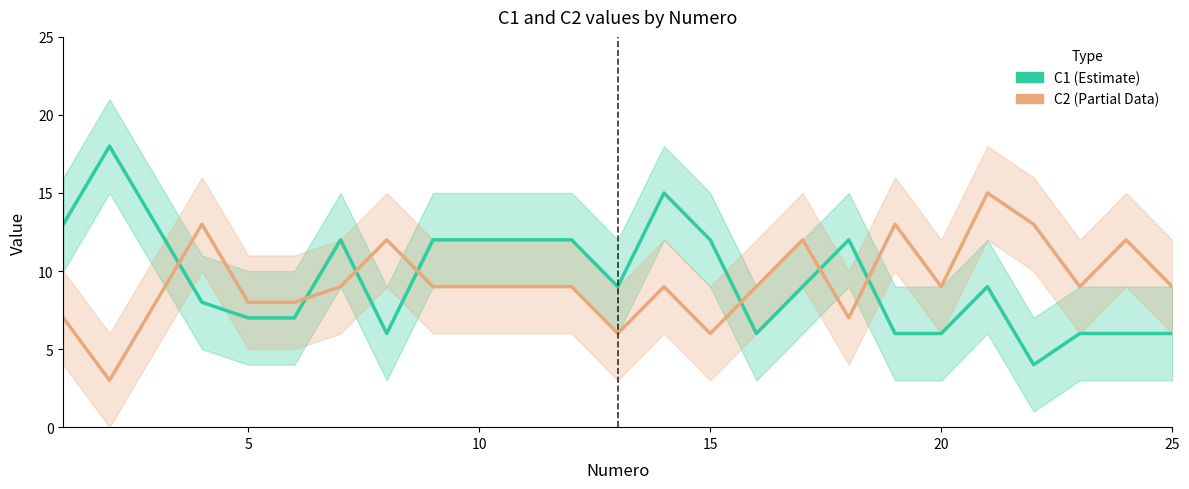

Is the value of C1 at 20 greater than the value of C2 at 21?

No